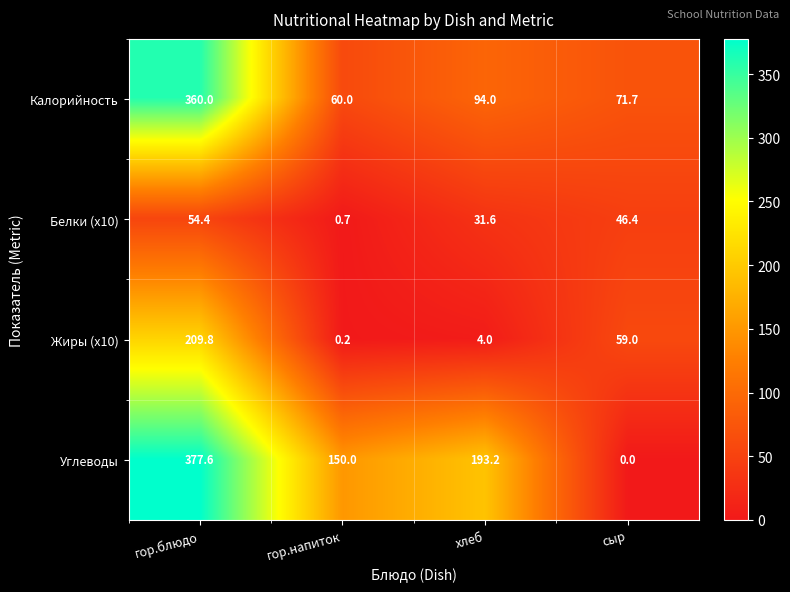

Which category has the highest value across all series?

гор.блюдо